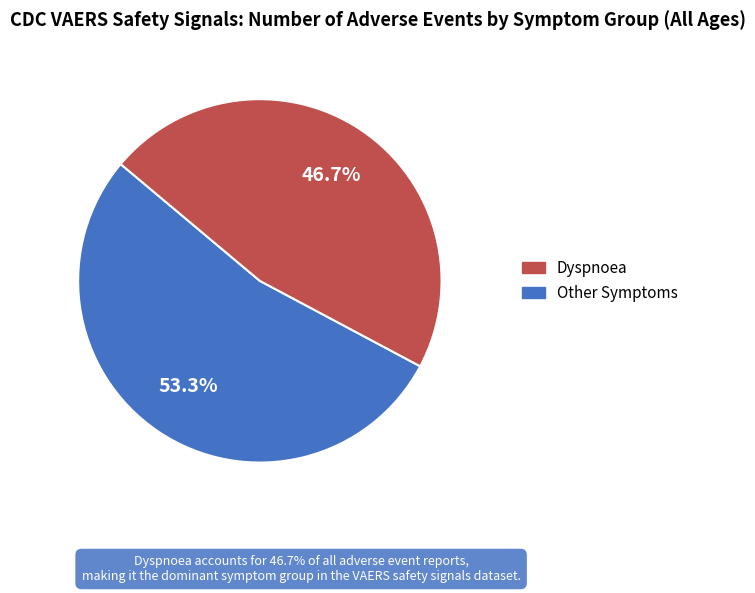

How many segments does this pie chart have?

2